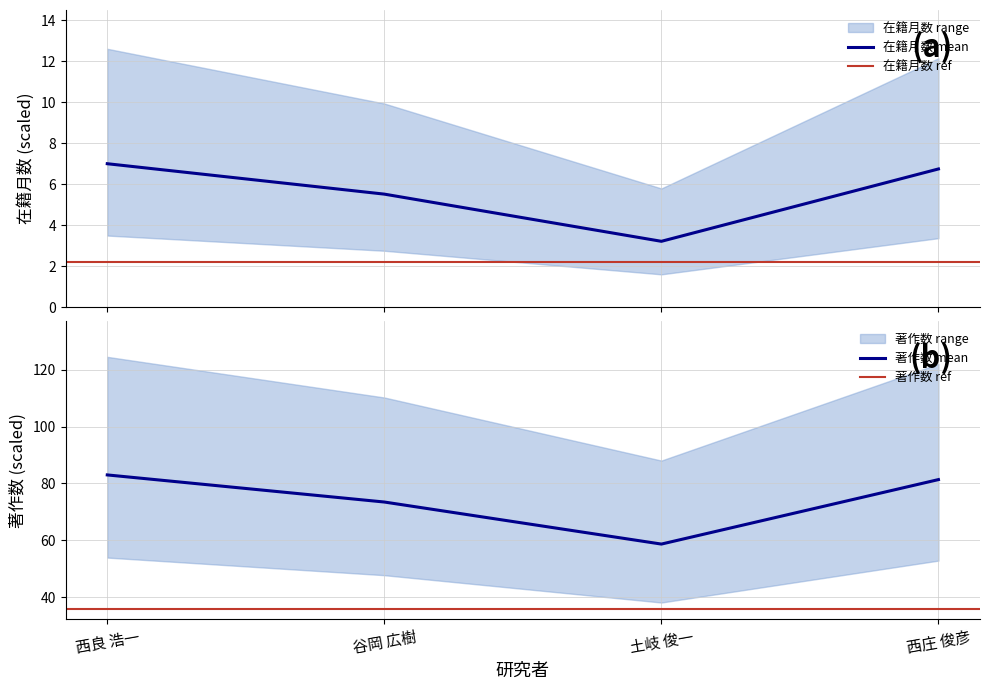

What is the highest value of the 在籍月数 mean series?

7.0